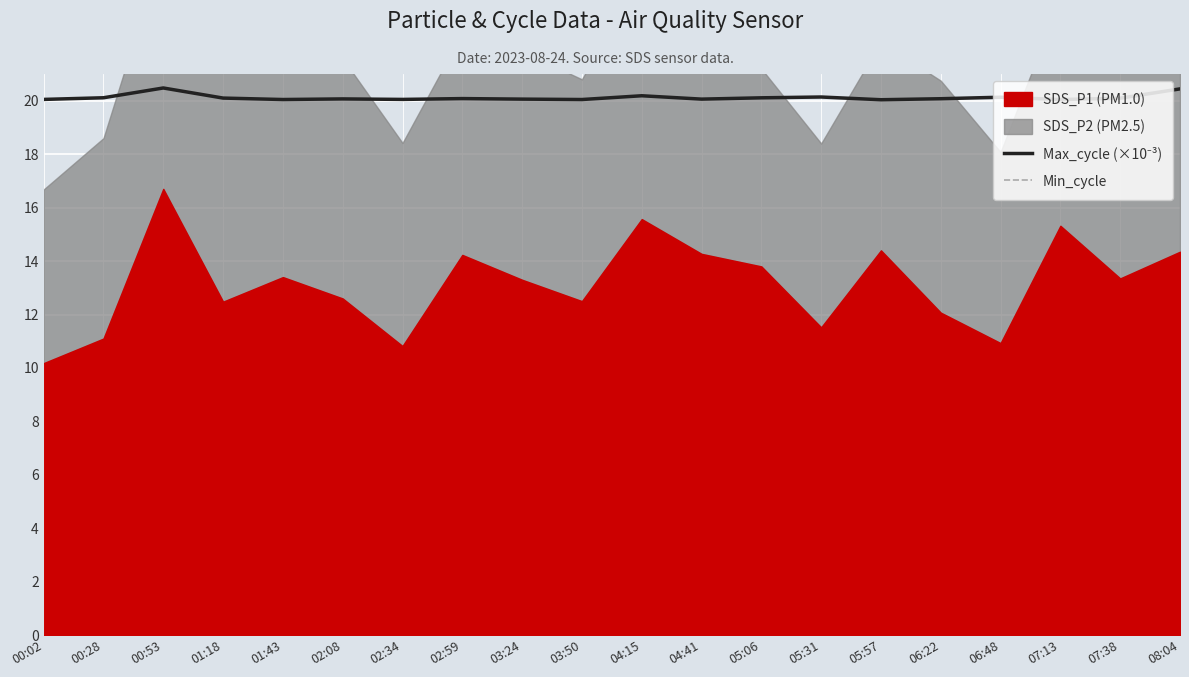

How many interior local peaks does the Max_cycle (×10⁻³) series have?

6